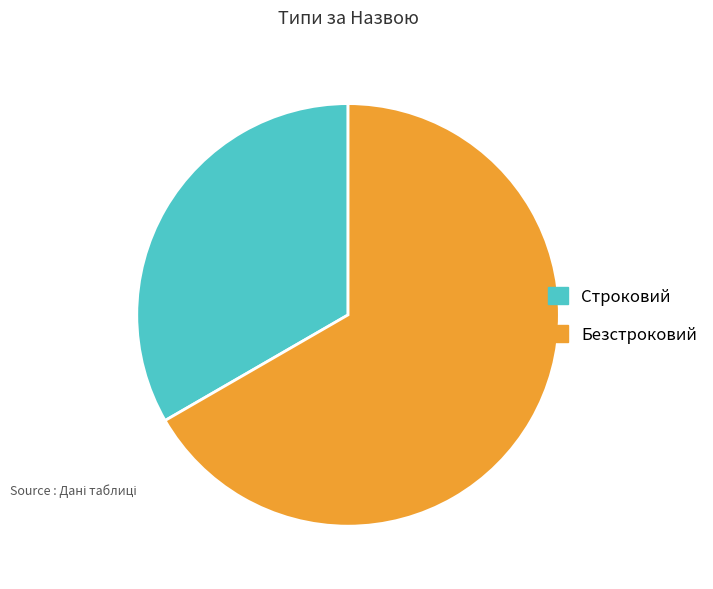

What is the ratio of the value at Строковий to the value at Безстроковий?

0.5